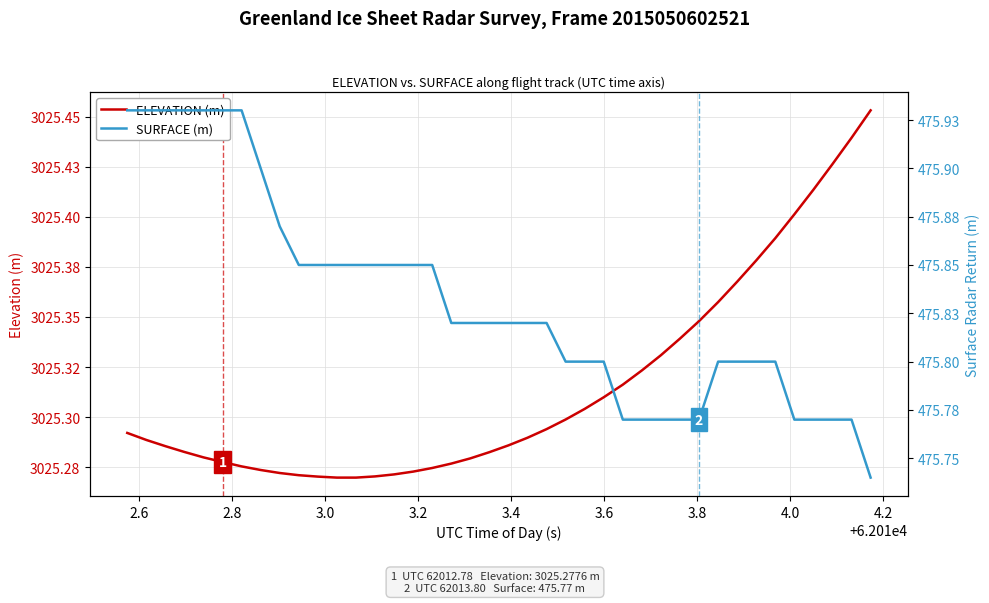

Which series has the largest total across all categories?

ELEVATION (m)